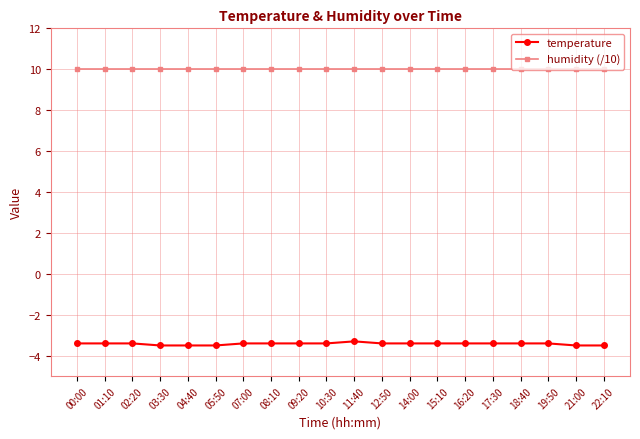

What is the spread (max minus min) of values at 22:10?

13.5